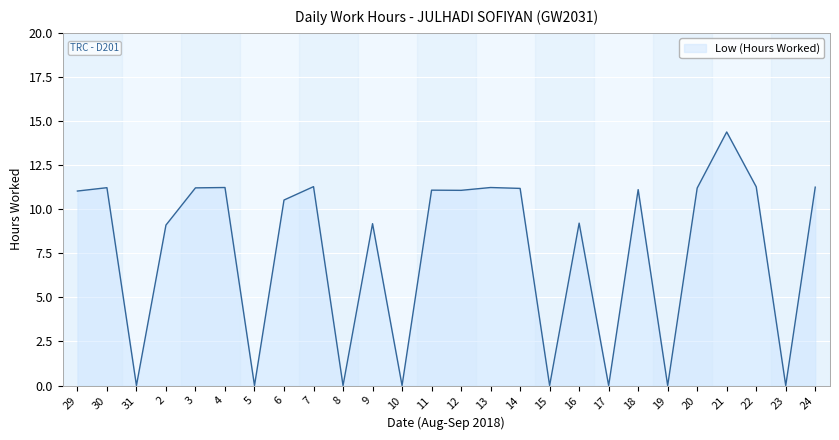

Which category has the highest value across all series?

21